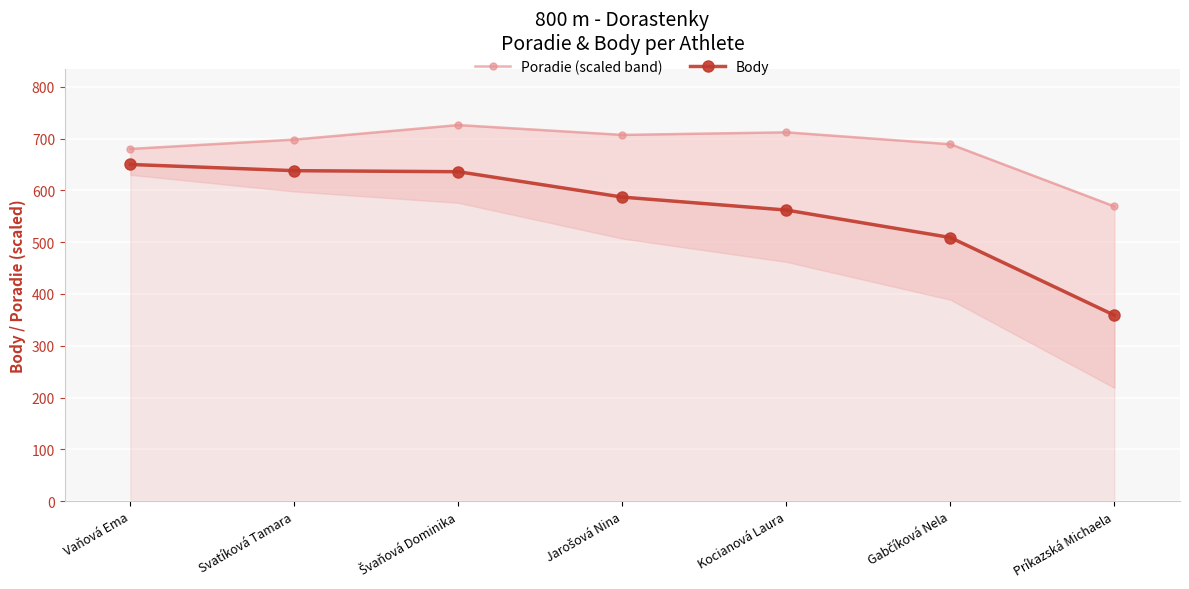

What is the maximum value shown in the chart?

726